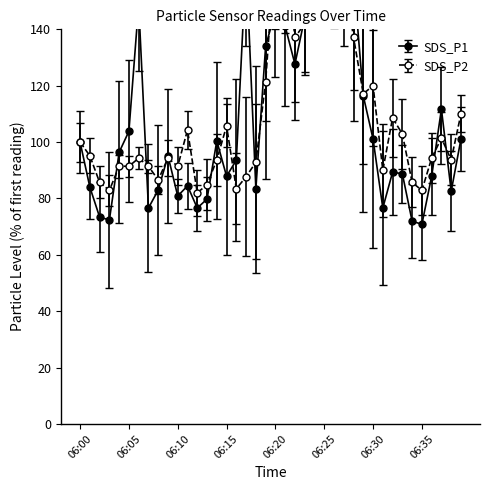

Which series changed the most between 06:17 and 06:23?

SDS_P2